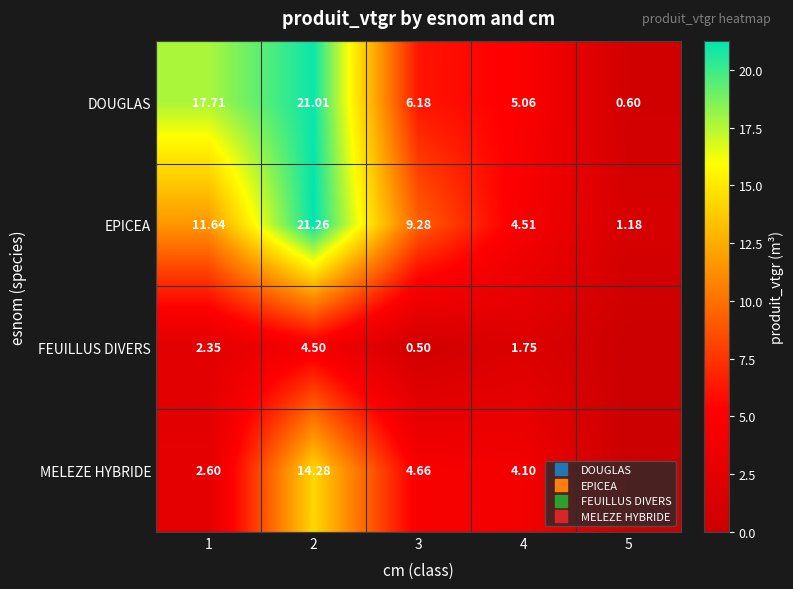

The DOUGLAS series shows 3.7 at 3. True or false?

False